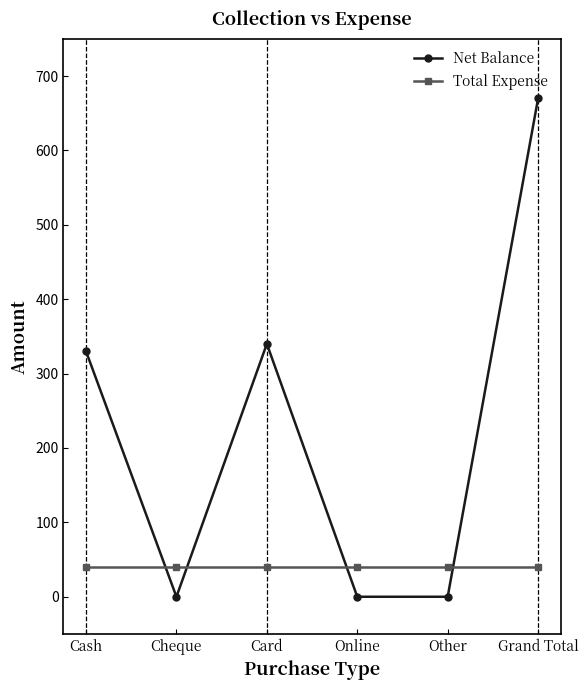

Which series changed the most between Cheque and Card?

Net Balance